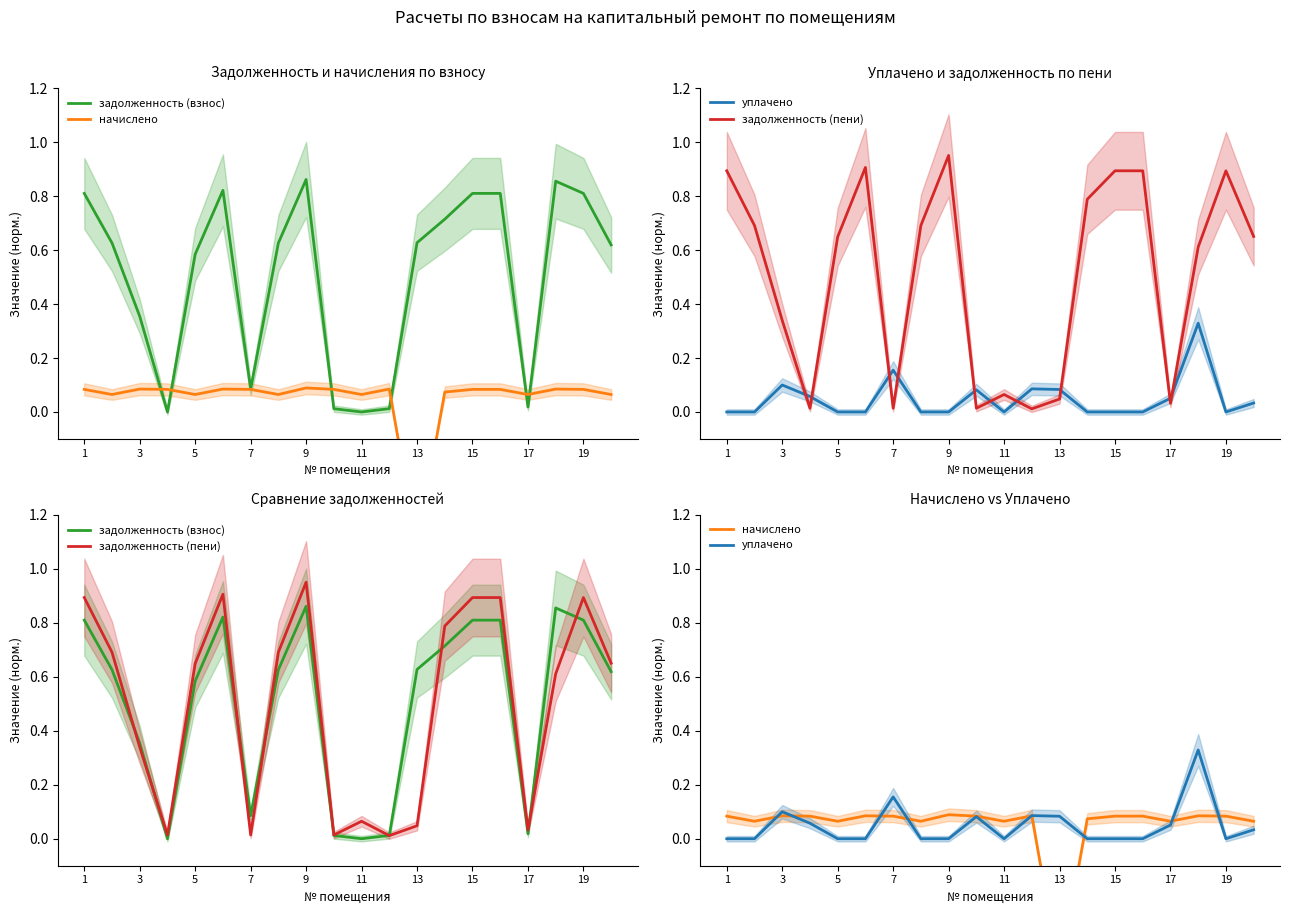

What is the difference between the maximum and second lowest values in the задолженность (пени) series?

0.9